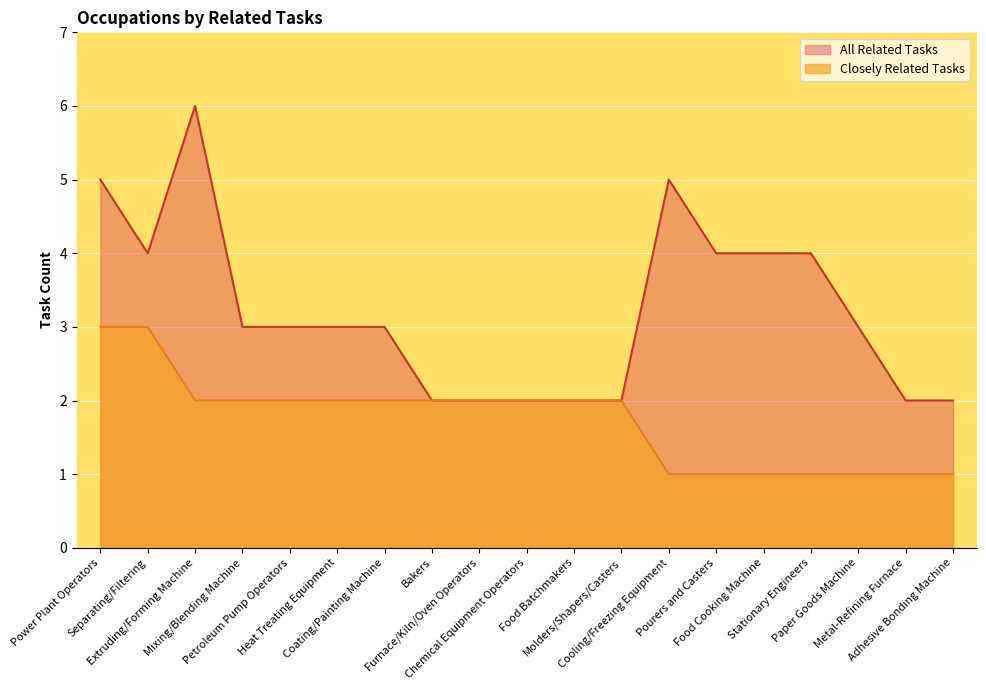

What is the total value across all series at Paper Goods Machine?

4